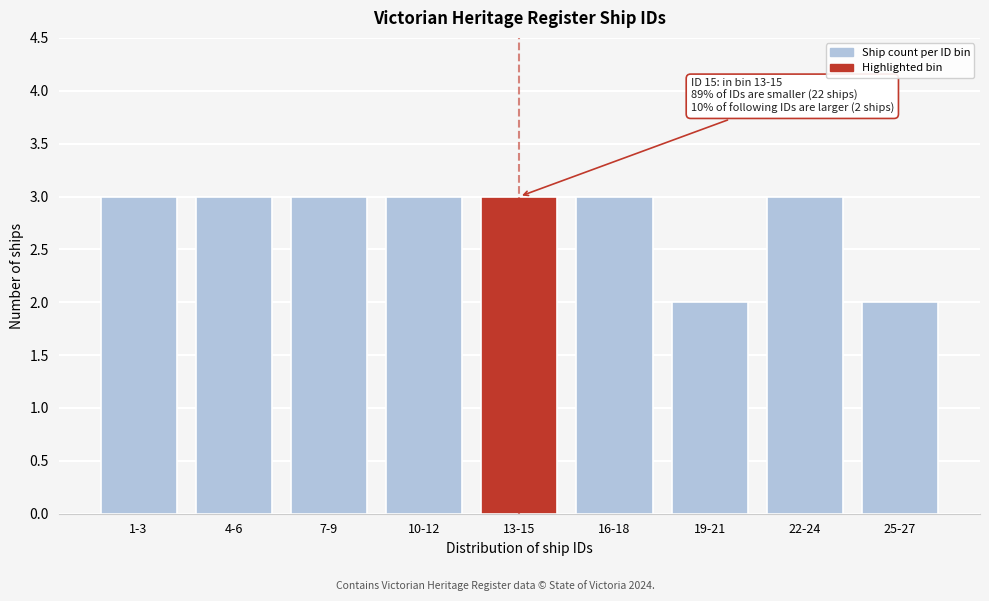

Reading right to left, list all the values displayed in this chart.

2	3	2	3	3	3	3	3	3